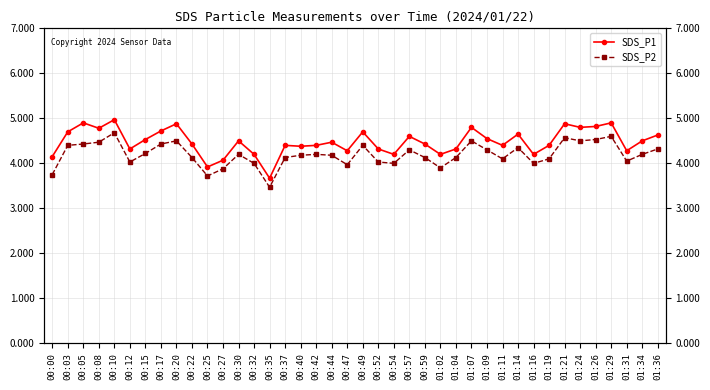

Reading left to right, what are all the values shown in this chart?

SDS_P1: 00:00=4.2	00:03=4.7	00:05=4.9	00:08=4.8	00:10=5.0	00:12=4.3	00:15=4.5	00:17=4.7	00:20=4.9	00:22=4.4	00:25=3.9	00:27=4.1	00:30=4.5	00:32=4.2	00:35=3.7	00:37=4.4	00:40=4.4	00:42=4.4	00:44=4.5	00:47=4.3	00:49=4.7	00:52=4.3	00:54=4.2	00:57=4.6	00:59=4.4	01:02=4.2	01:04=4.3	01:07=4.8	01:09=4.5	01:11=4.4	01:14=4.7	01:16=4.2	01:19=4.4	01:21=4.9	01:24=4.8	01:26=4.8	01:29=4.9	01:31=4.3	01:34=4.5	01:36=4.6
SDS_P2: 00:00=3.8	00:03=4.4	00:05=4.4	00:08=4.5	00:10=4.7	00:12=4.0	00:15=4.2	00:17=4.4	00:20=4.5	00:22=4.1	00:25=3.7	00:27=3.9	00:30=4.2	00:32=4.0	00:35=3.5	00:37=4.1	00:40=4.2	00:42=4.2	00:44=4.2	00:47=4.0	00:49=4.4	00:52=4.0	00:54=4.0	00:57=4.3	00:59=4.1	01:02=3.9	01:04=4.1	01:07=4.5	01:09=4.3	01:11=4.1	01:14=4.3	01:16=4.0	01:19=4.1	01:21=4.6	01:24=4.5	01:26=4.5	01:29=4.6	01:31=4.0	01:34=4.2	01:36=4.3